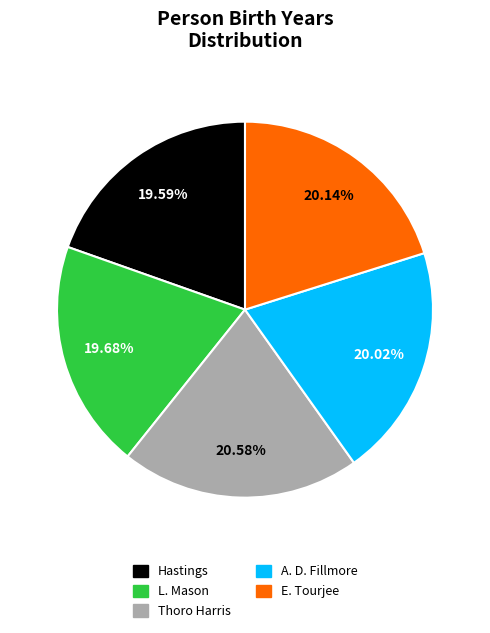

Combined, do E. Tourjee and Hastings account for over 50%?

No